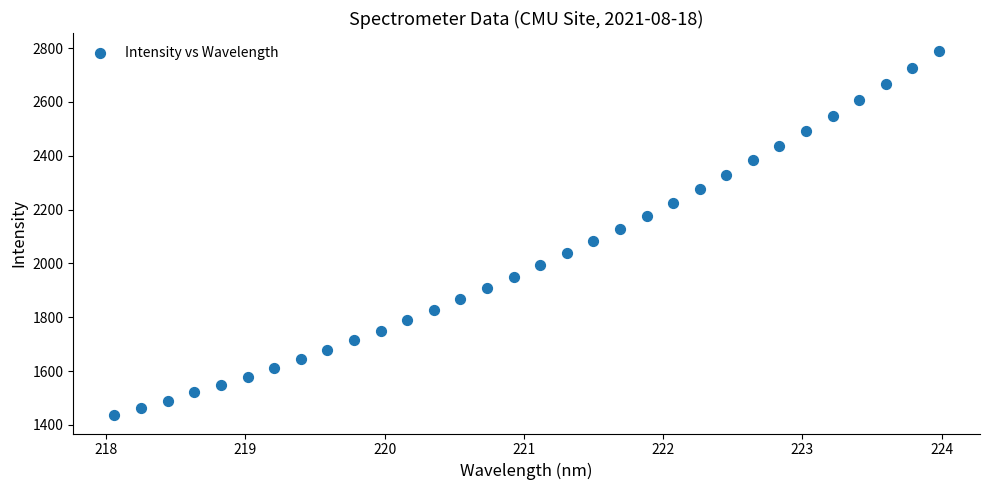

What is the range of X values (max minus min)?

5.9